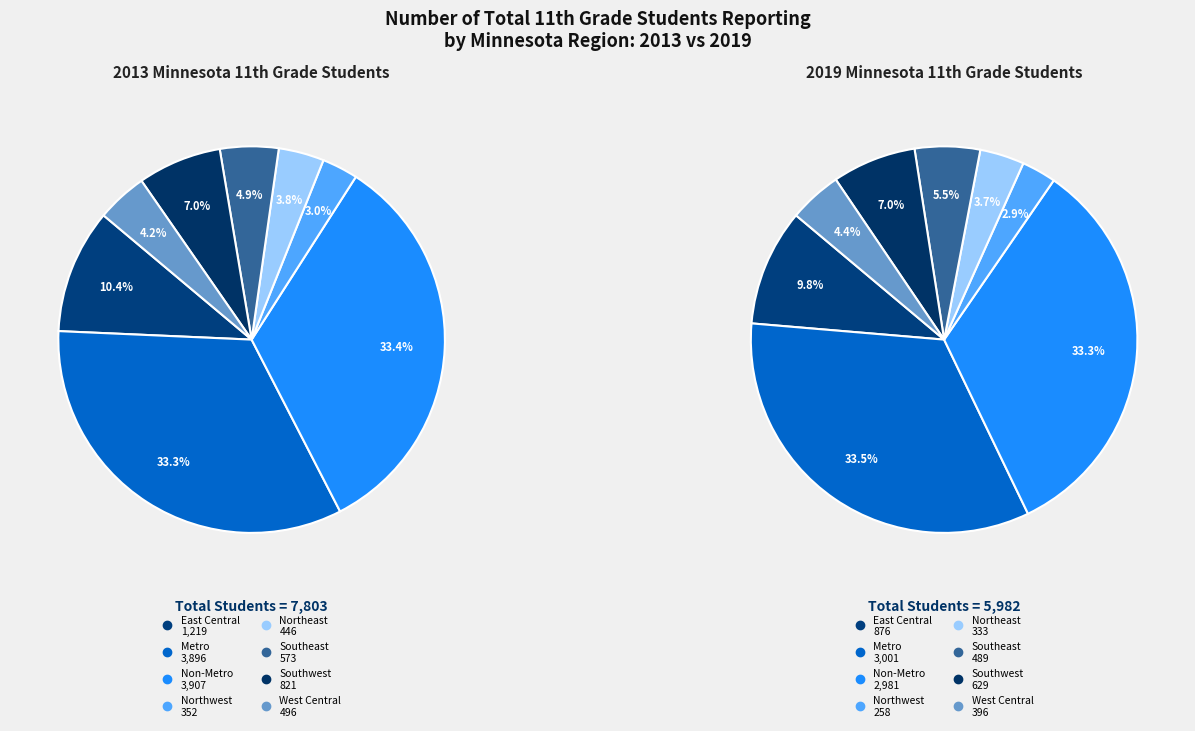

Does 5 account for over 50% of the chart?

No